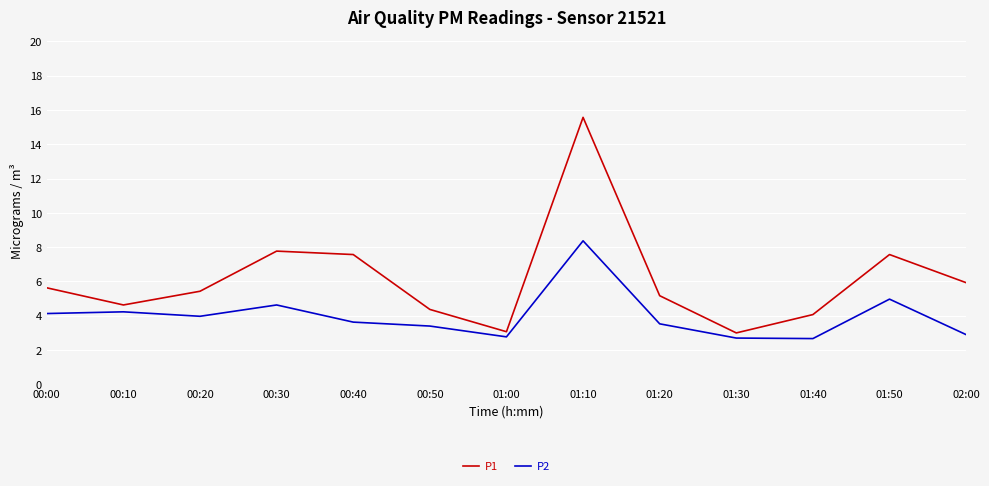

Is it true that P2 equals 3.4 at 00:50?

True